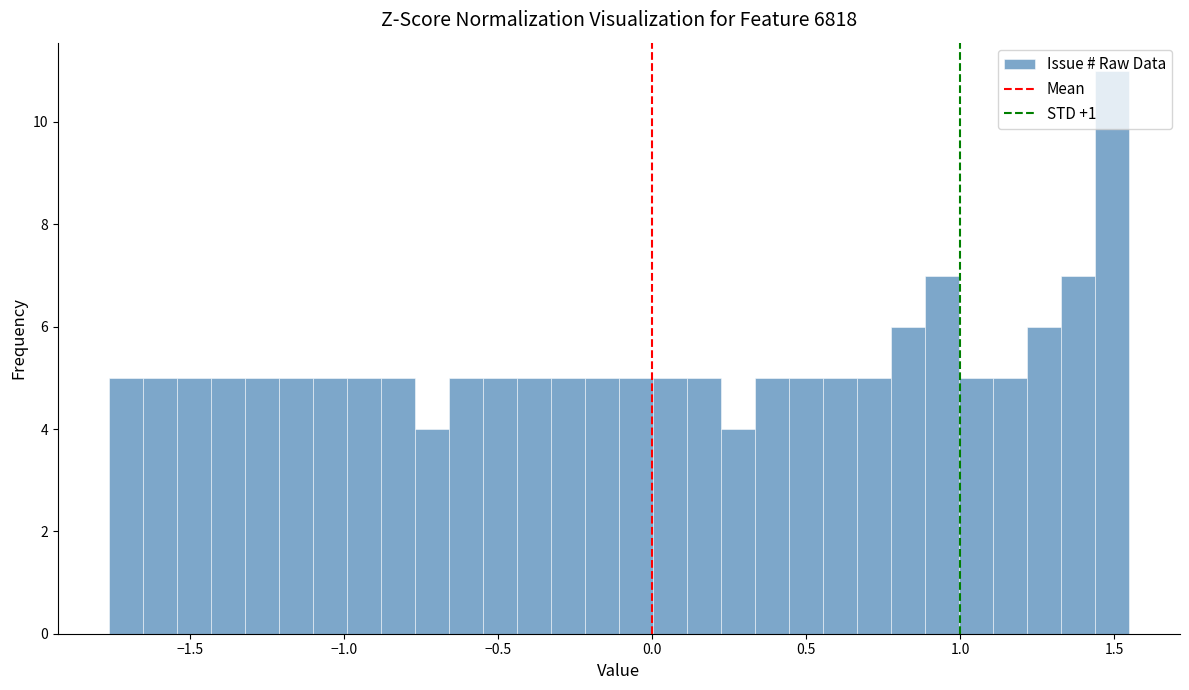

Around what value on the x-axis is the tallest bar? Give the approximate position of its centre, as read against the axis.

1.50